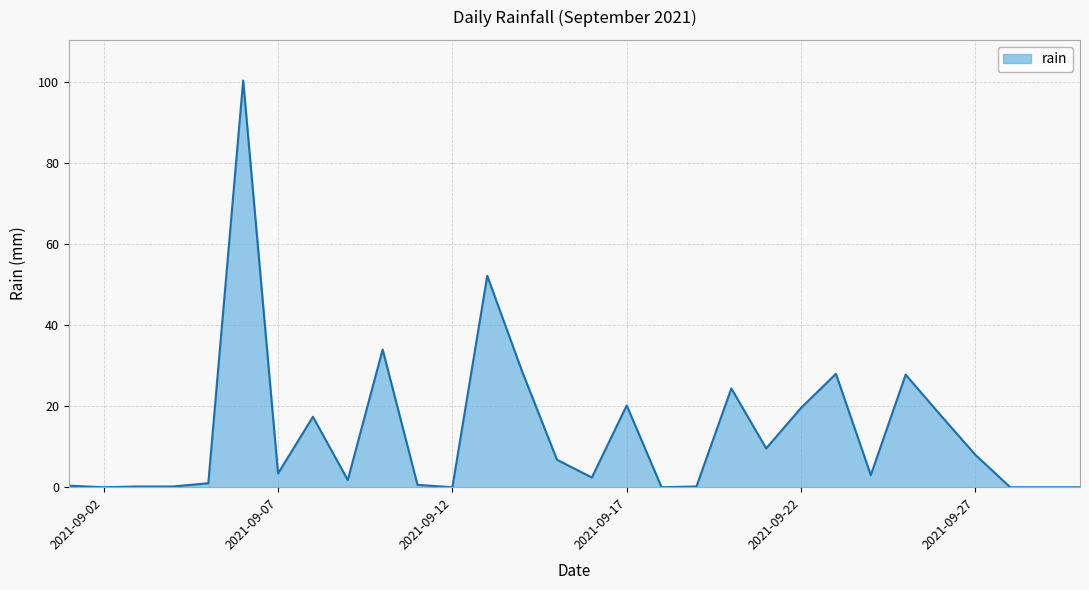

What is the greatest value displayed?

100.4